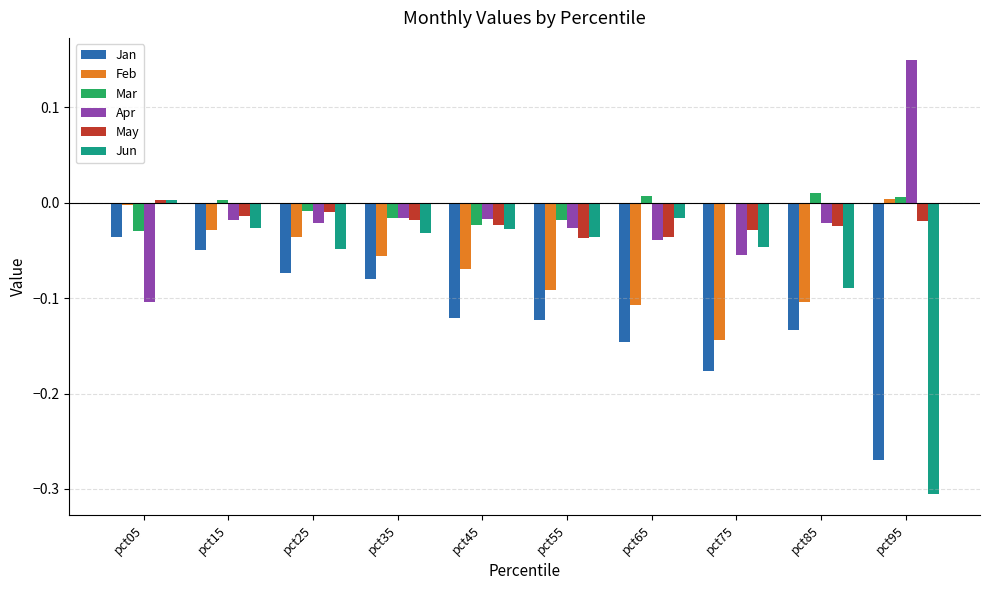

Which series has the widest spread of values?

Jun